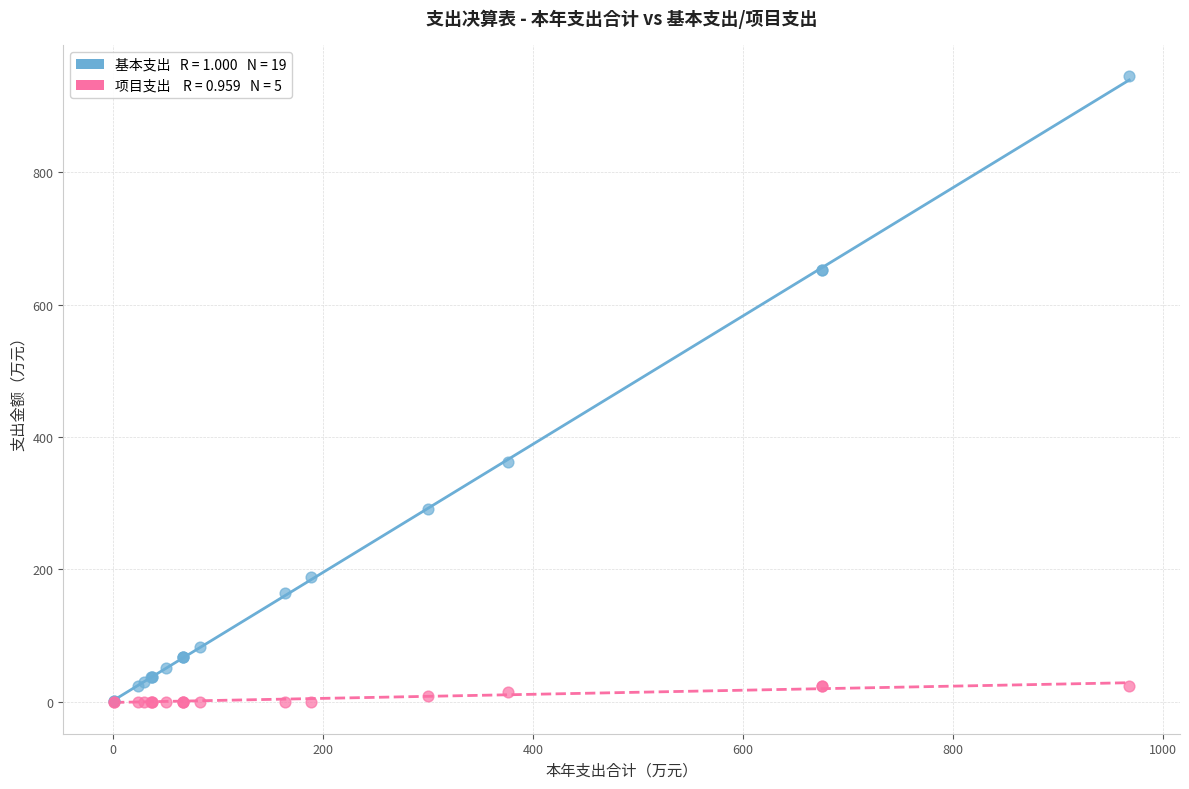

Across all series, what Y value is closest to 472?

361.4